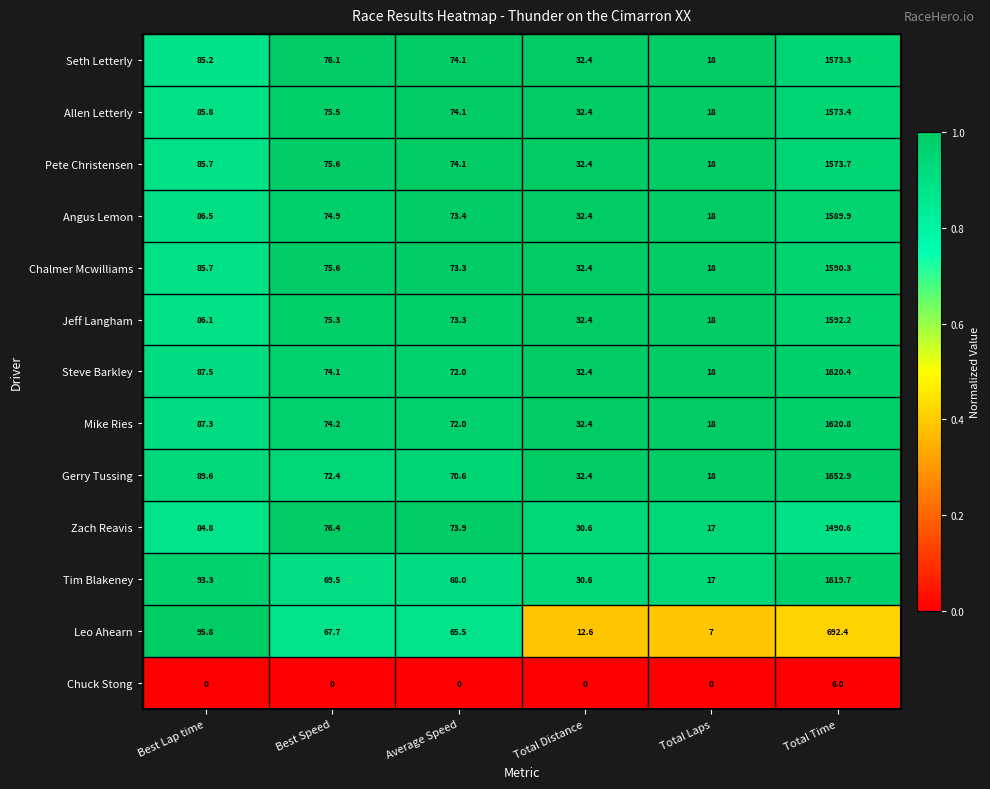

Which series has the widest spread of values?

Gerry Tussing